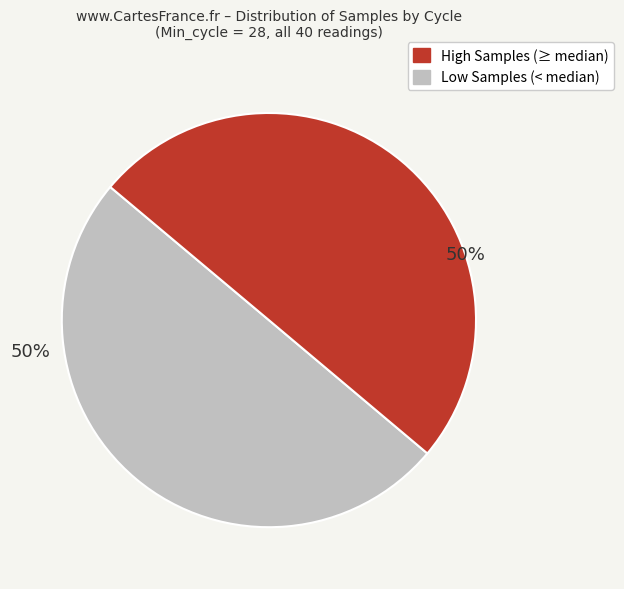

To the nearest percent, what is the average slice percentage?

50%